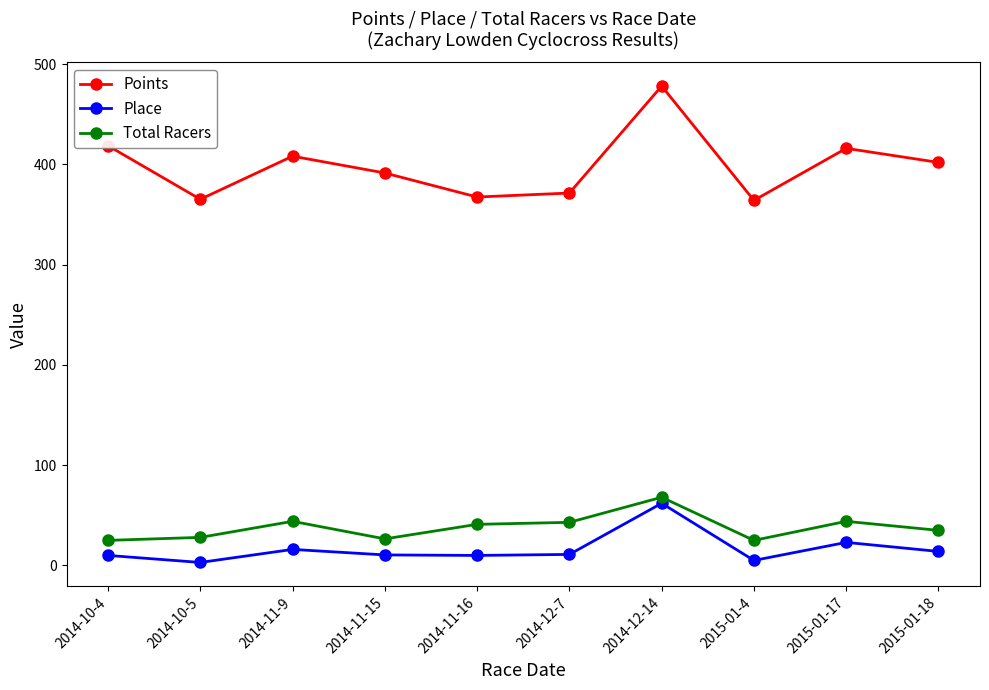

What is the difference between the second highest and minimum values in the Total Racers series?

19.0